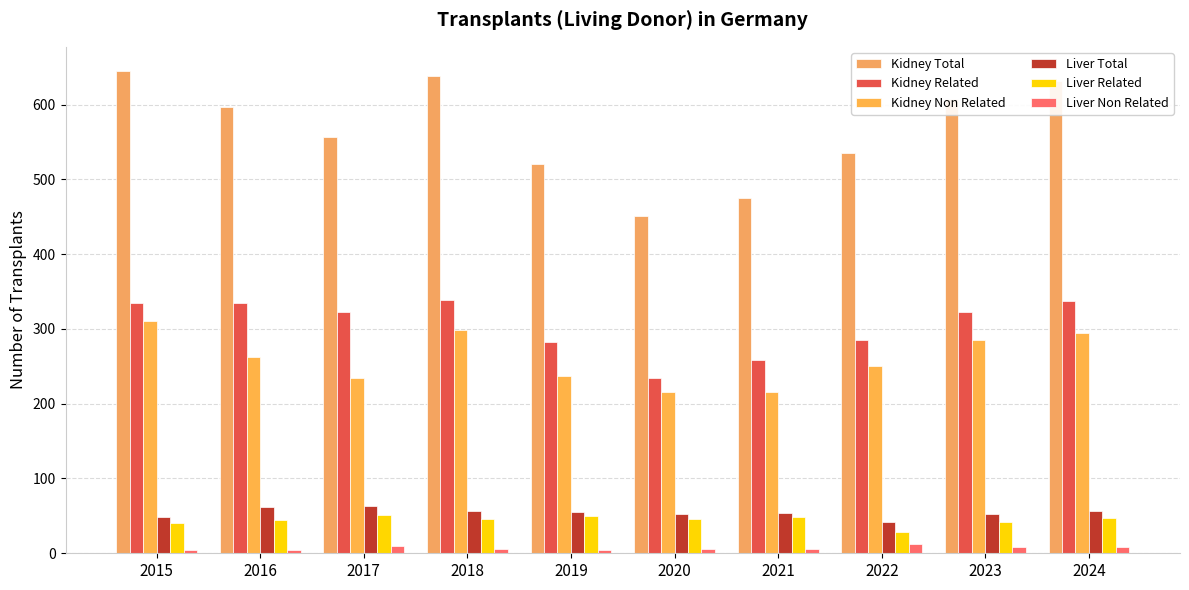

How many groups of bars are there?

10